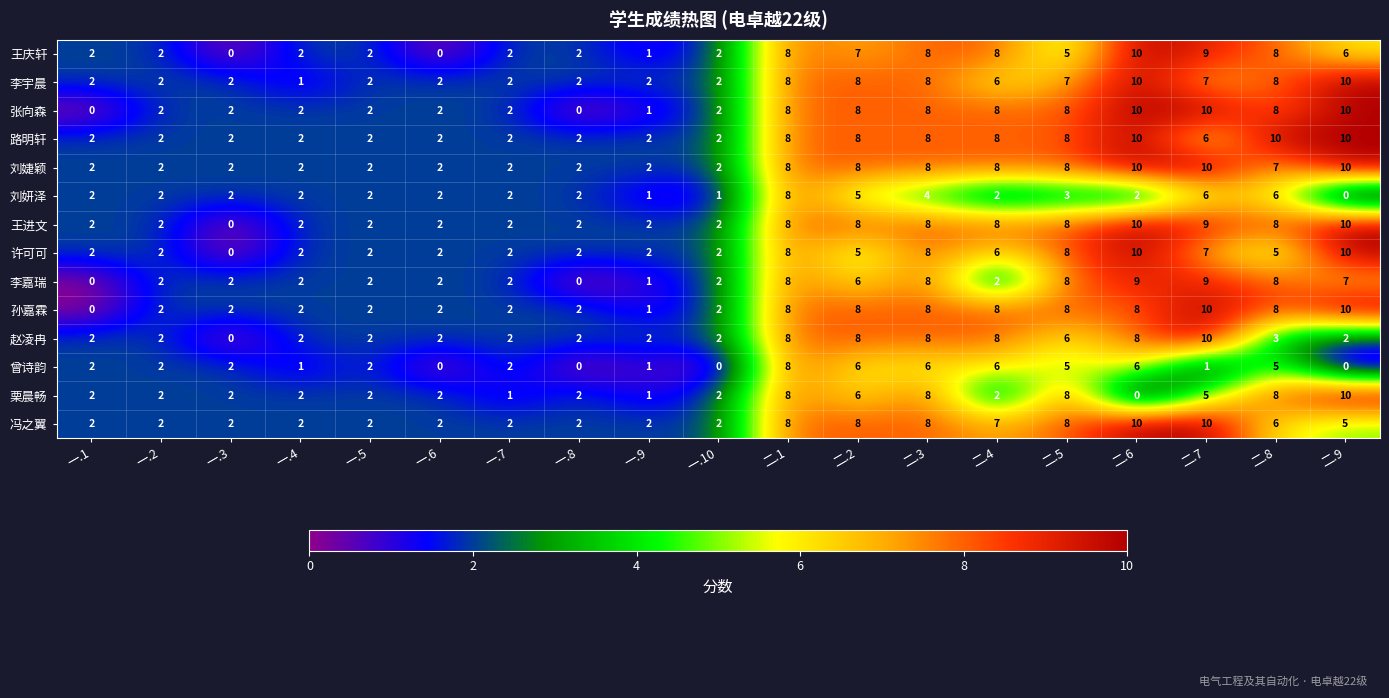

What is the highest value of the 曾诗韵 series?

8